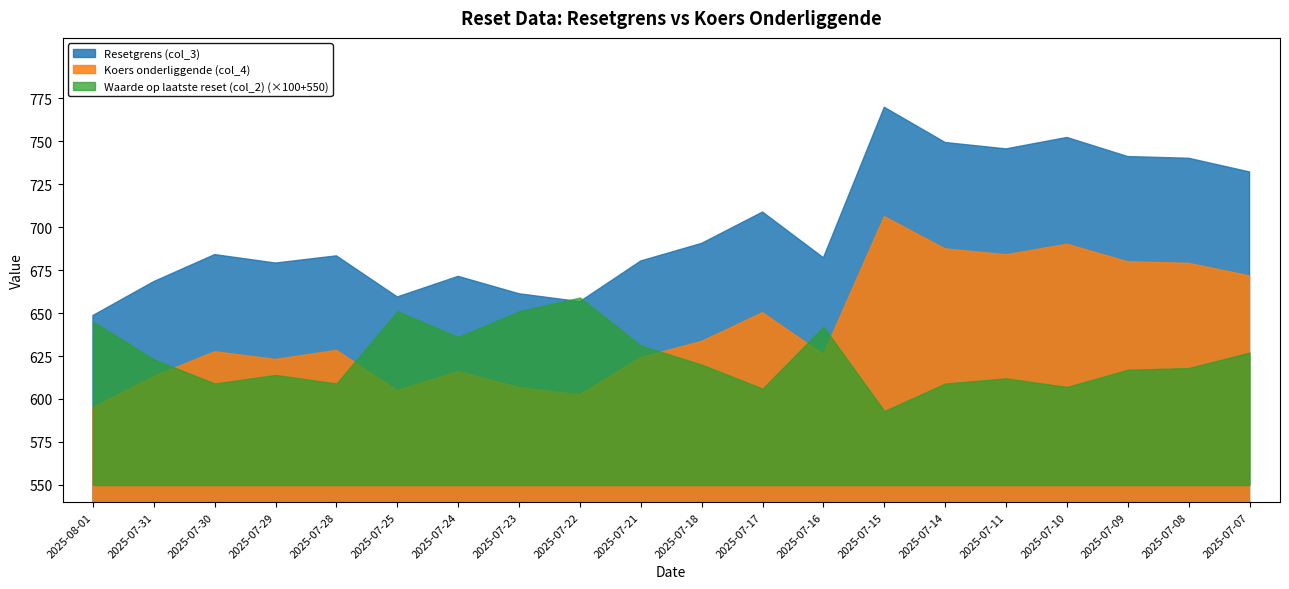

Where does the Koers onderliggende (col_4) series first go above 628?

2025-07-28